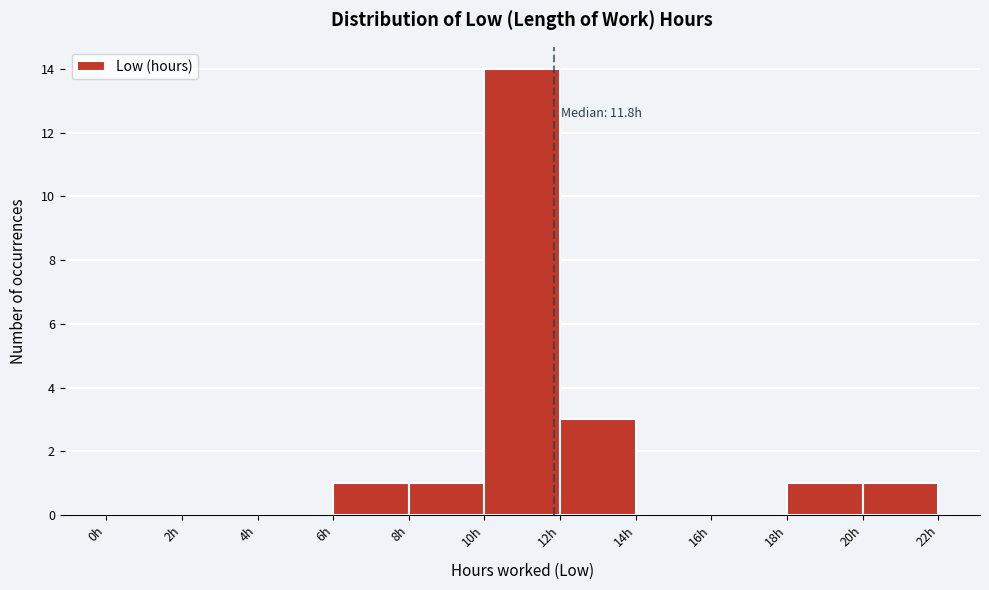

Which range on the x-axis has the tallest bar?

10 to 12